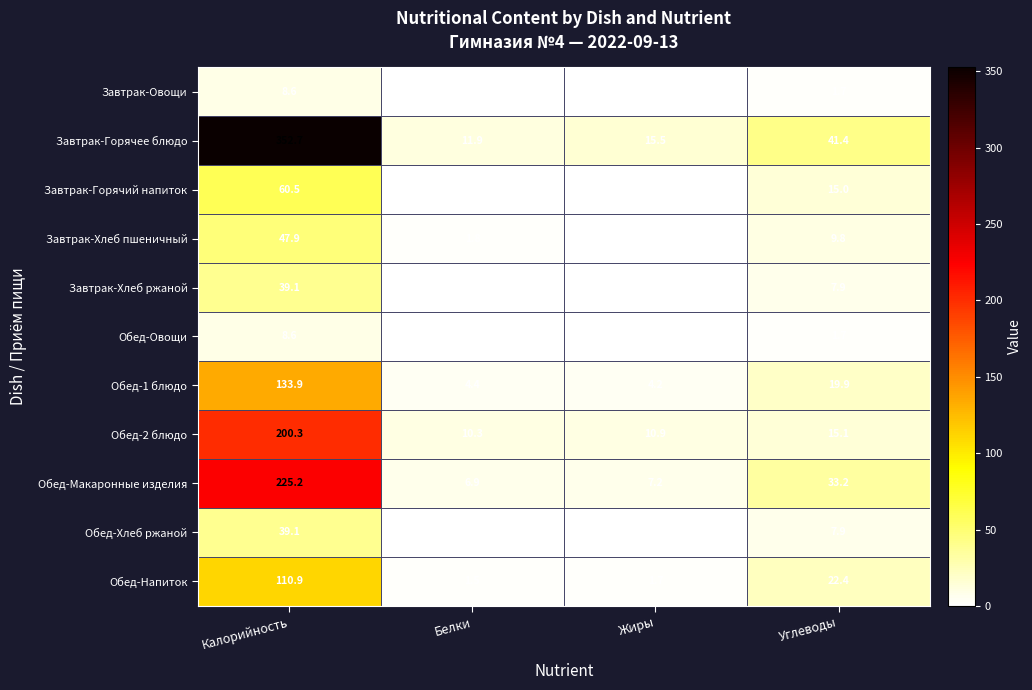

What is the spread (max minus min) of values at Углеводы?

39.7